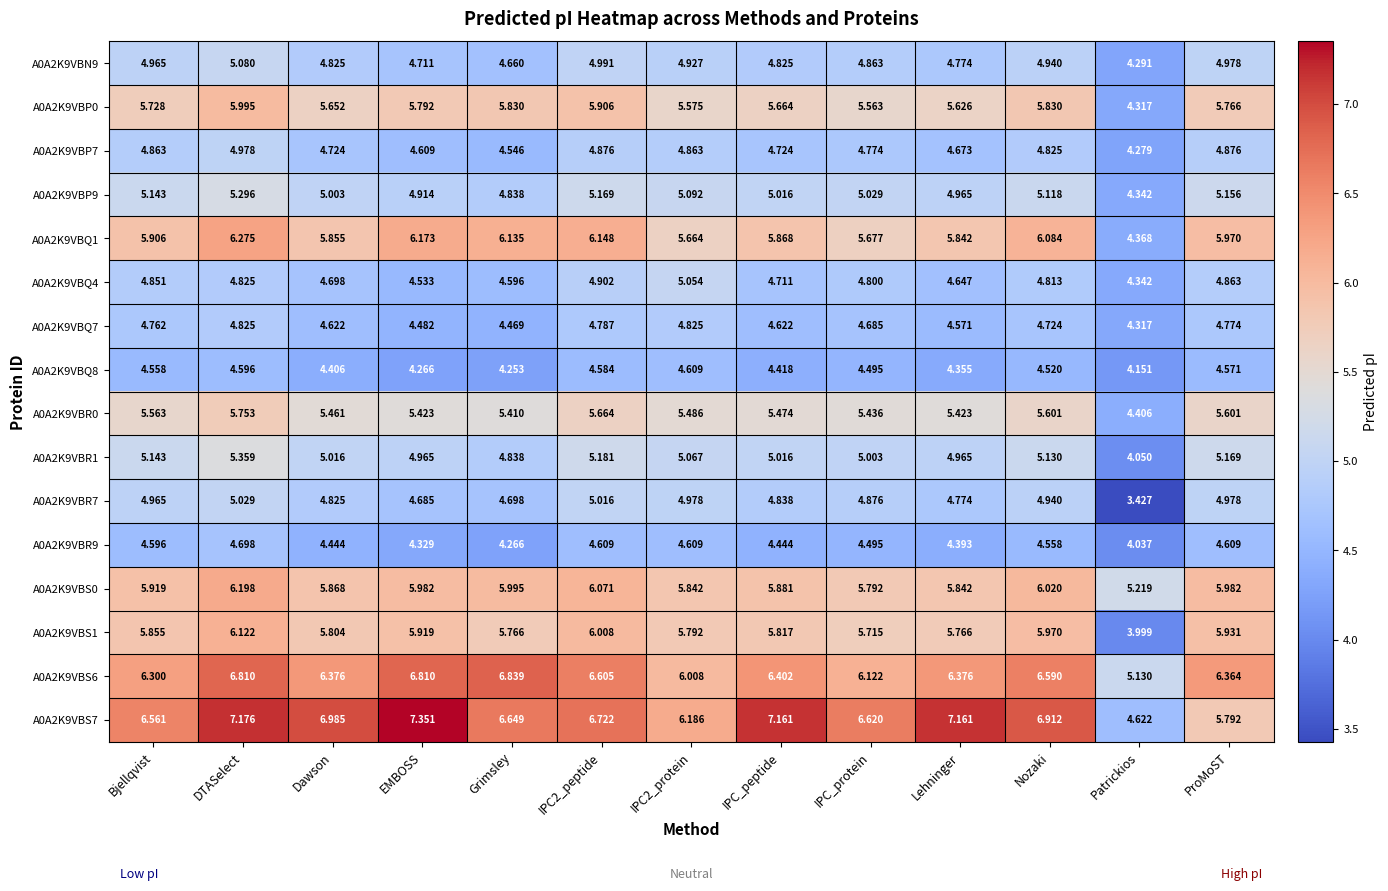

Which series has the largest range (max minus min)?

A0A2K9VBS7